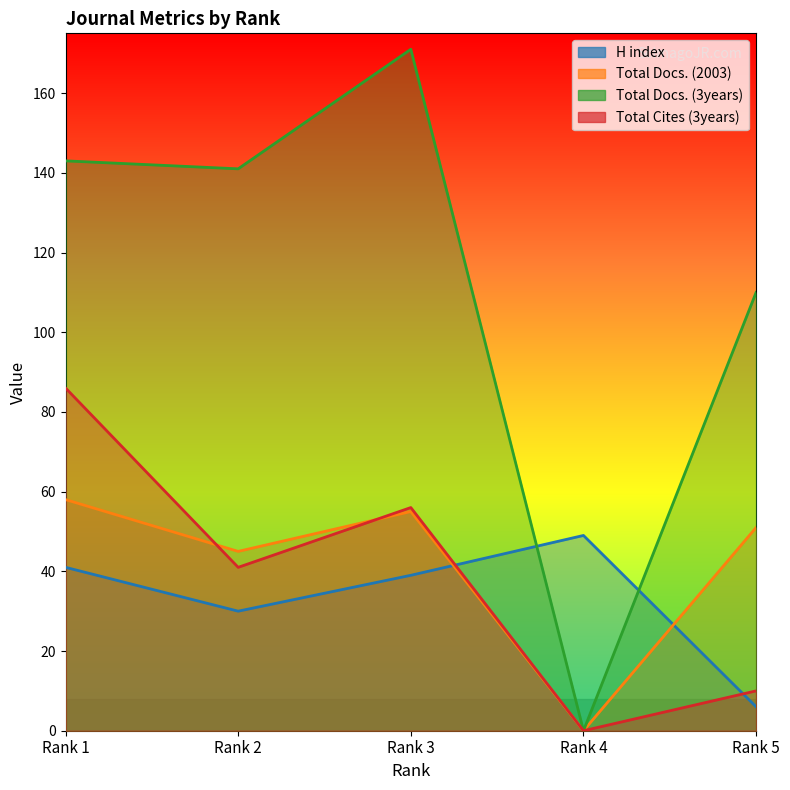

What is the difference between the maximum and minimum values in the Total Cites (3years) series?

86